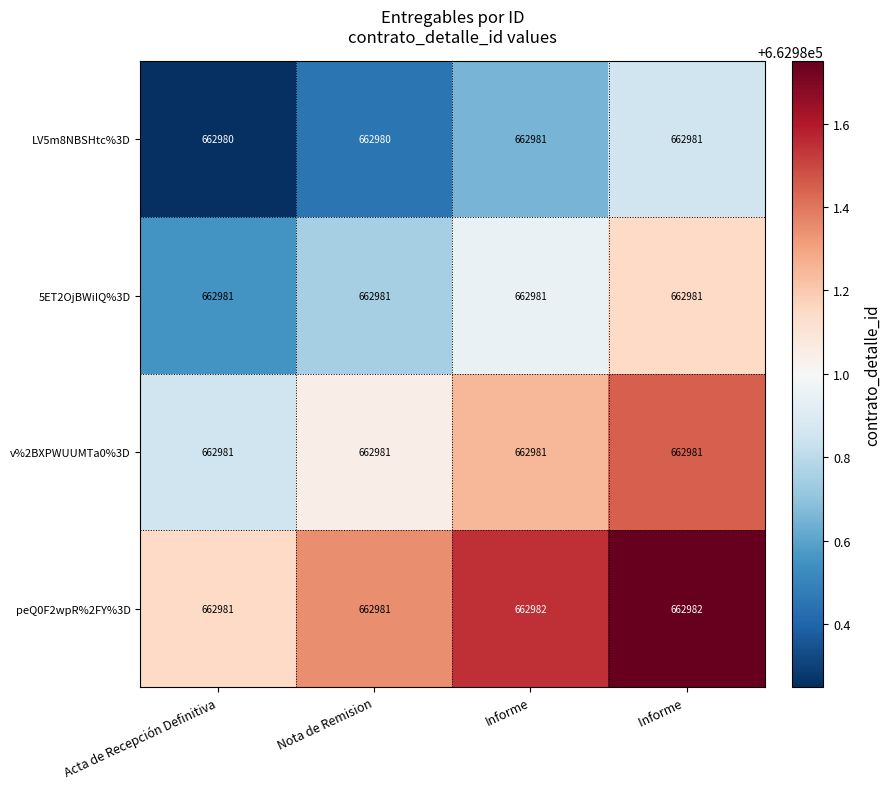

What is the average value of the 5ET2OjBWiIQ%3D series?

662981